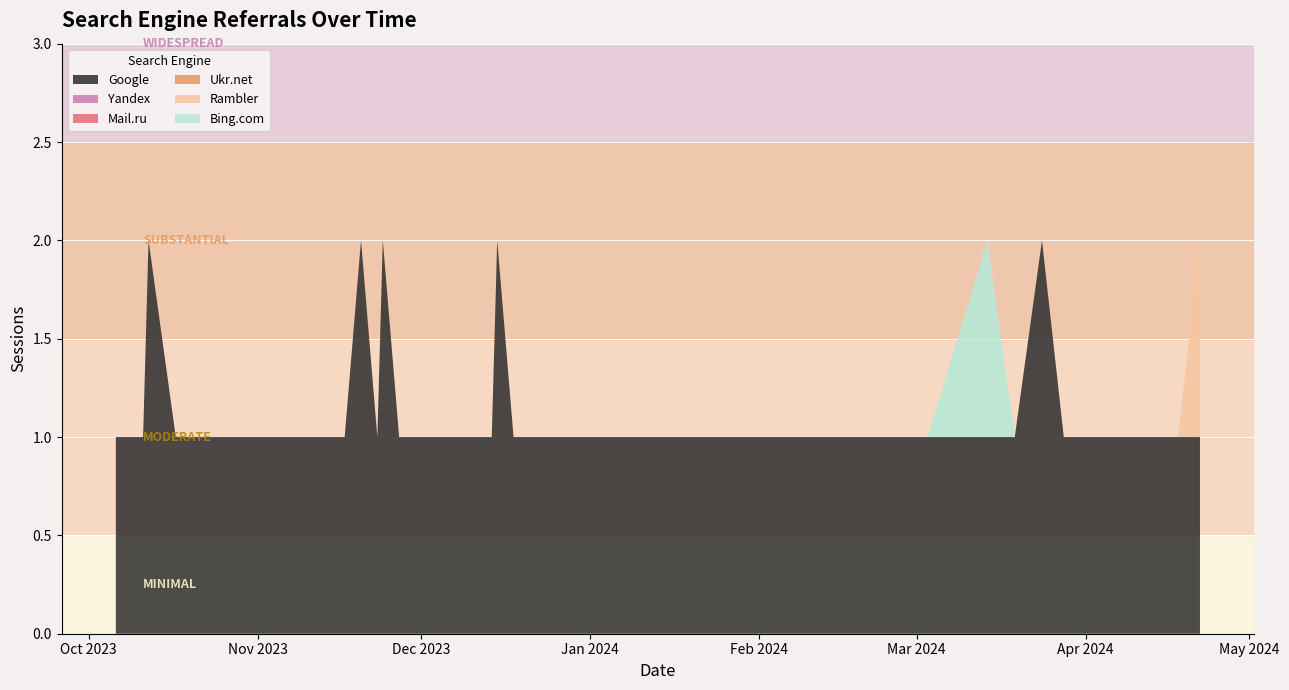

Reading left to right, what are all the values shown in this chart?

Google: 1	1	2	1	1	1	1	1	1	1	1	1	2	1	2	1	1	1	2	1	1	1	1	1	1	1	1	1	1	1	1	1	1	2	1	1	1	1	1	1
Yandex: 0	0	0	0	0	0	0	0	0	0	0	0	0	0	0	0	0	0	0	0	0	0	0	0	0	0	0	0	0	0	0	0	0	0	0	0	0	0	0	0
Mail.ru: 0	0	0	0	0	0	0	0	0	0	0	0	0	0	0	0	0	0	0	0	0	0	0	0	0	0	0	0	0	0	0	0	0	0	0	0	0	0	0	0
Ukr.net: 0	0	0	0	0	0	0	0	0	0	0	0	0	0	0	0	0	0	0	0	0	0	0	0	0	0	0	0	0	0	0	0	0	0	0	0	0	0	0	0
Rambler: 0	0	0	0	0	0	0	0	0	0	0	0	0	0	0	0	0	0	0	0	0	0	0	0	0	0	0	0	0	0	0	0	0	0	0	0	0	0	0	1
Bing.com: 0	0	0	0	0	0	0	0	0	0	0	0	0	0	0	0	0	0	0	0	0	0	0	0	0	0	0	0	0	0	0	1	0	0	0	0	0	0	0	0